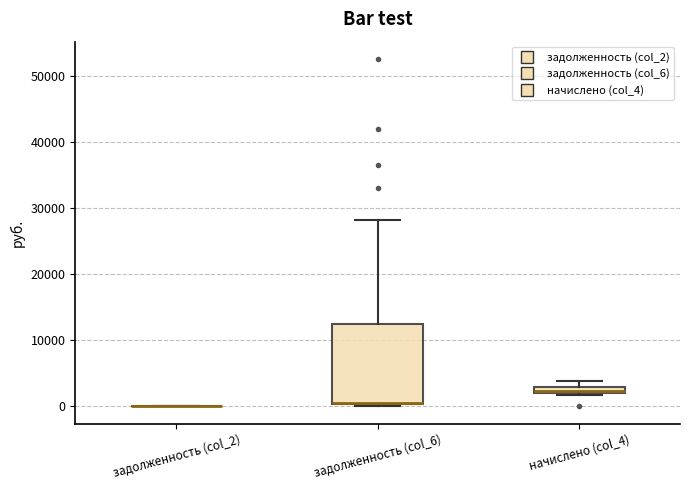

Which box is the tallest, from its lower edge to its upper edge?

задолженность (col_6)